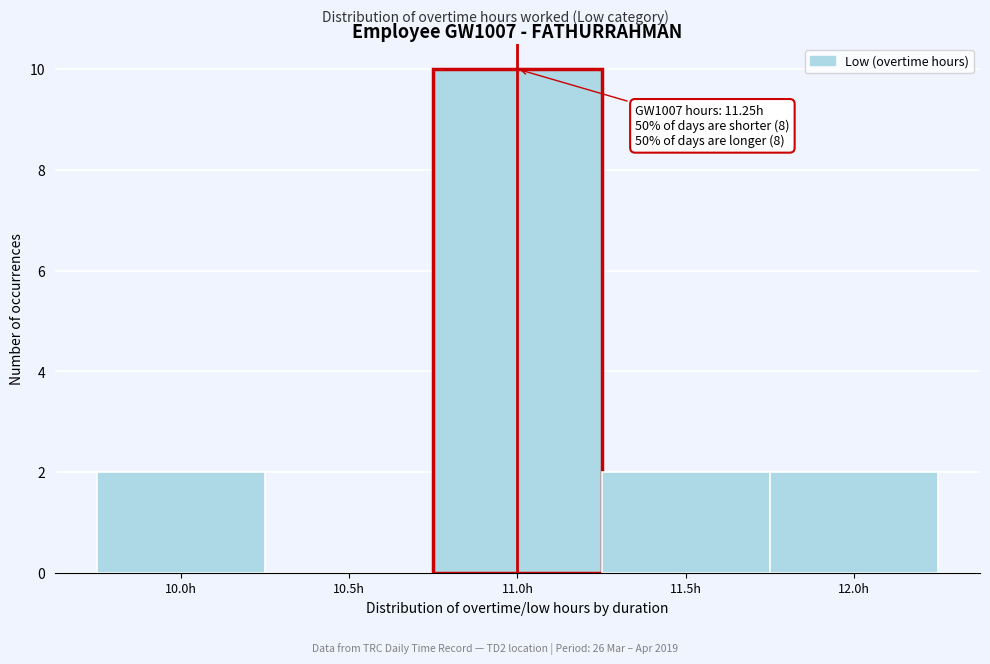

Reading left to right, transcribe all the data shown in this chart.

10.0h=2	10.5h=0	11.0h=10	11.5h=2	12.0h=2